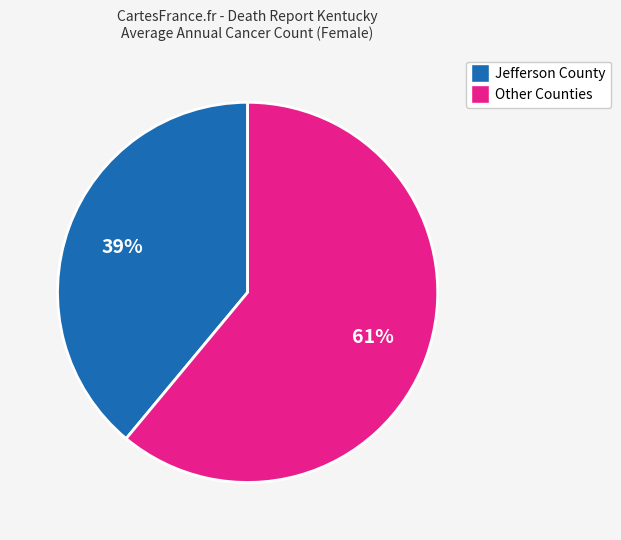

Is there a majority slice in this chart?

Yes